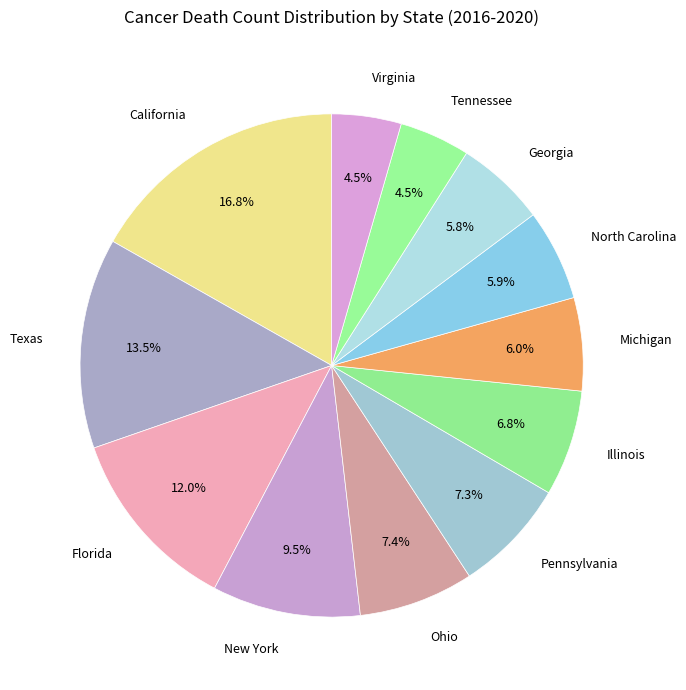

What percentage is the North Carolina slice, to the nearest percent?

6%